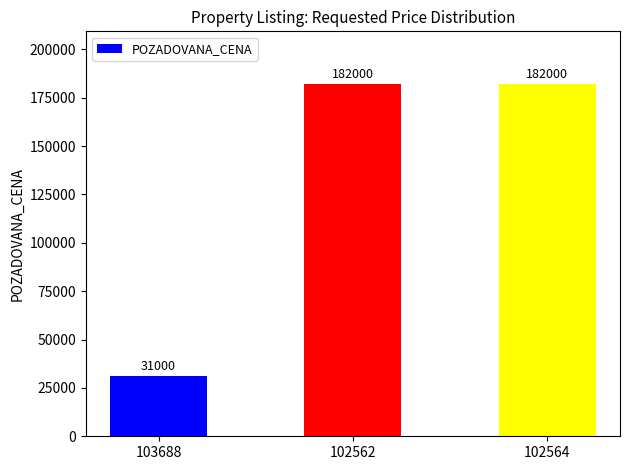

What is the value of the 1st bar from the left?

31000